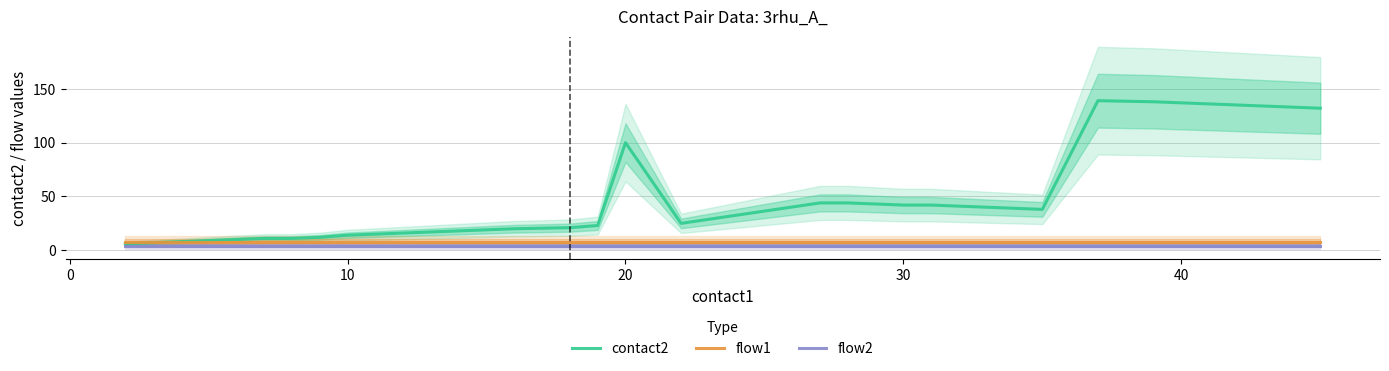

True or false: contact2 has a value of 29 at 30.

False